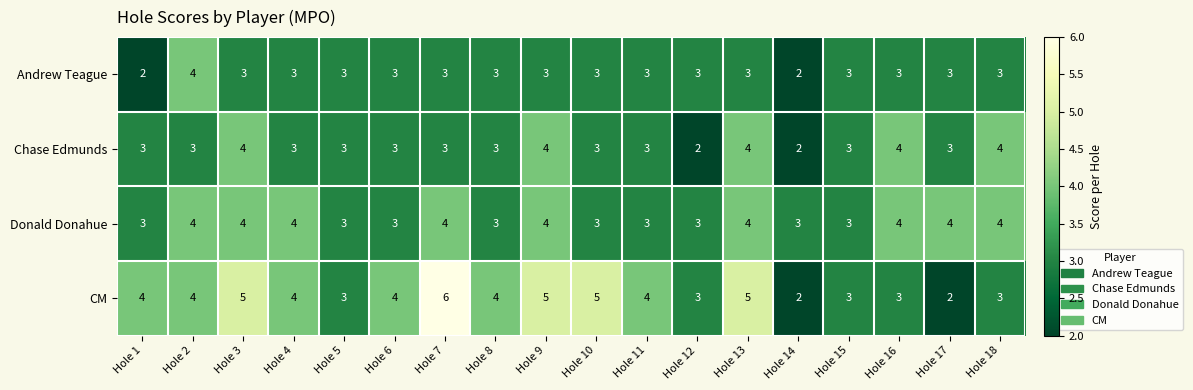

What value does the Donald Donahue series have at Hole 12?

3